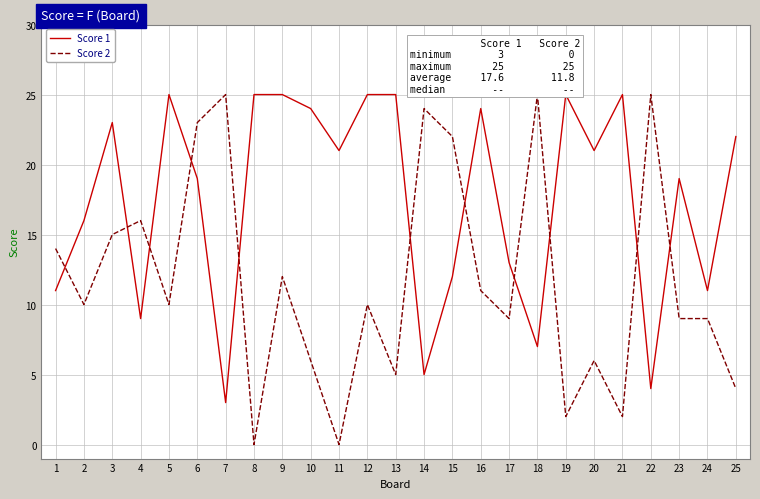

List the series in order of their overall mean, lowest first.

Score 2, Score 1